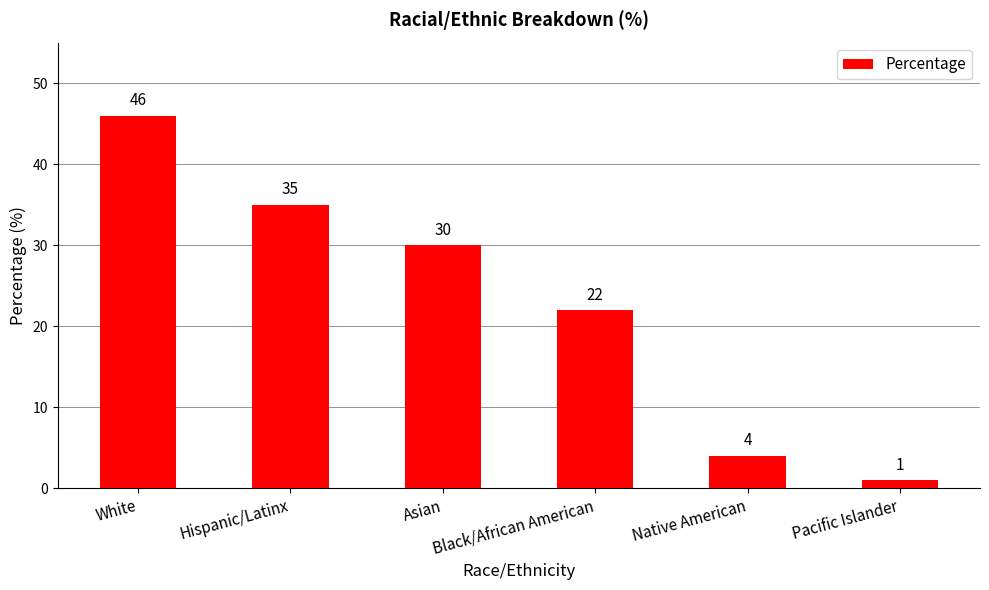

Rank the categories by value from highest to lowest.

White, Hispanic/Latinx, Asian, Black/African American, Native American, Pacific Islander